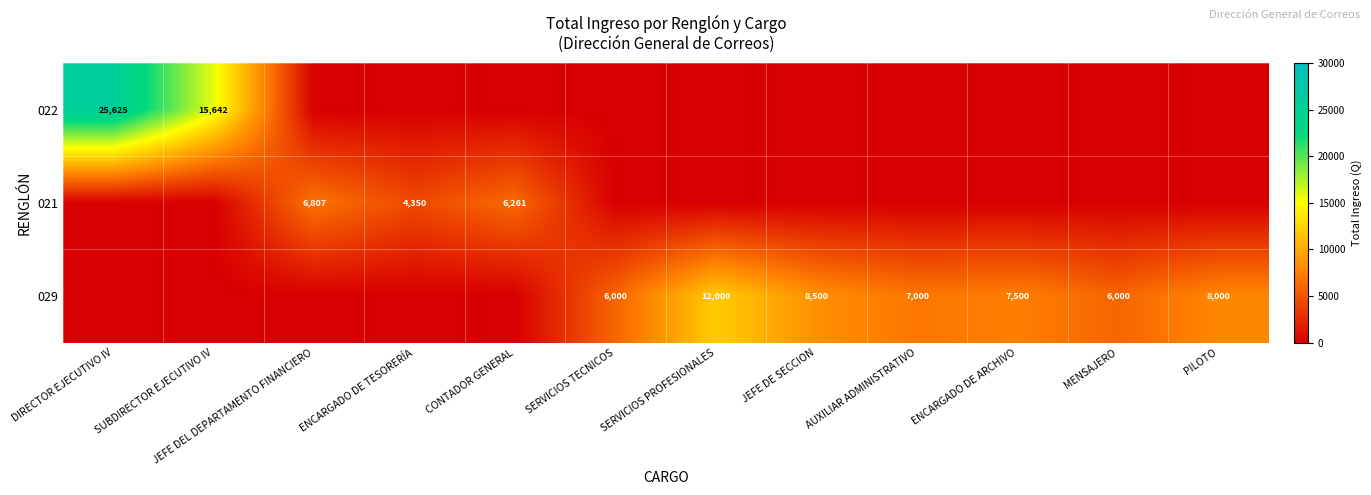

At which category is the sum across all series the highest?

DIRECTOR EJECUTIVO IV